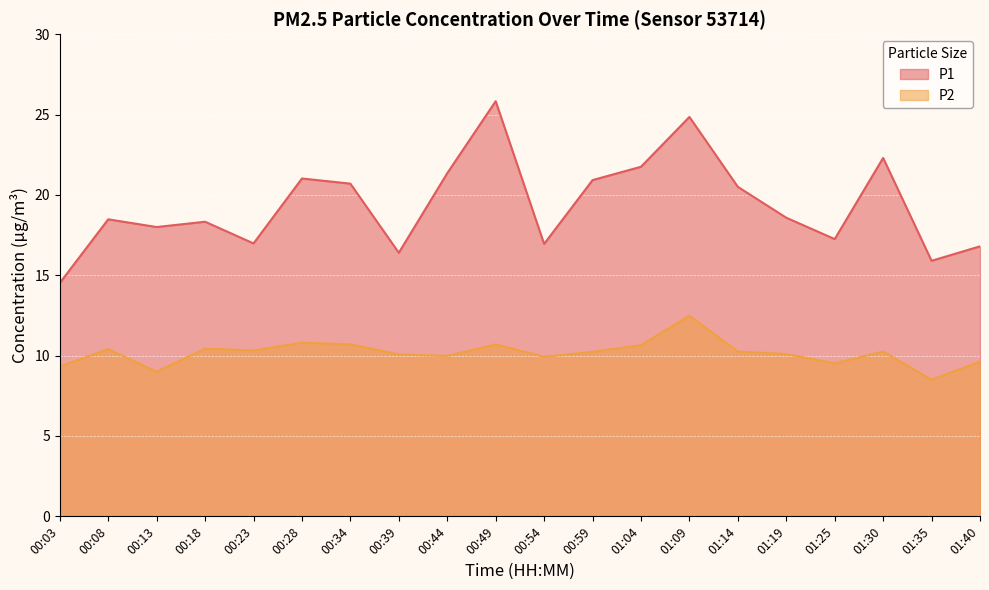

What is the greatest value displayed?

25.8